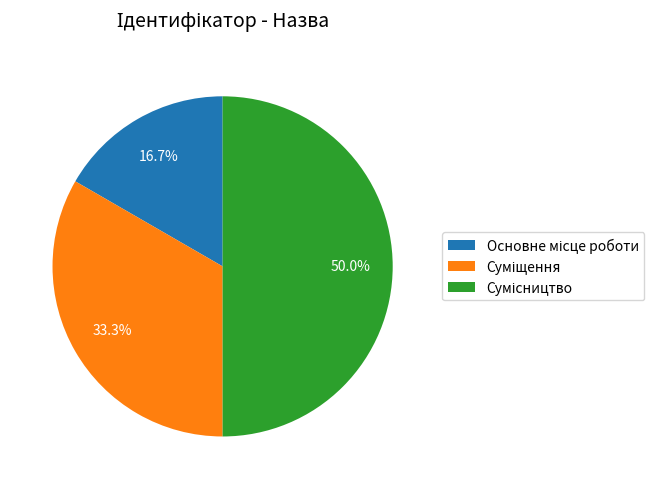

What is the total percentage of Сумісництво and Суміщення?

83.3%